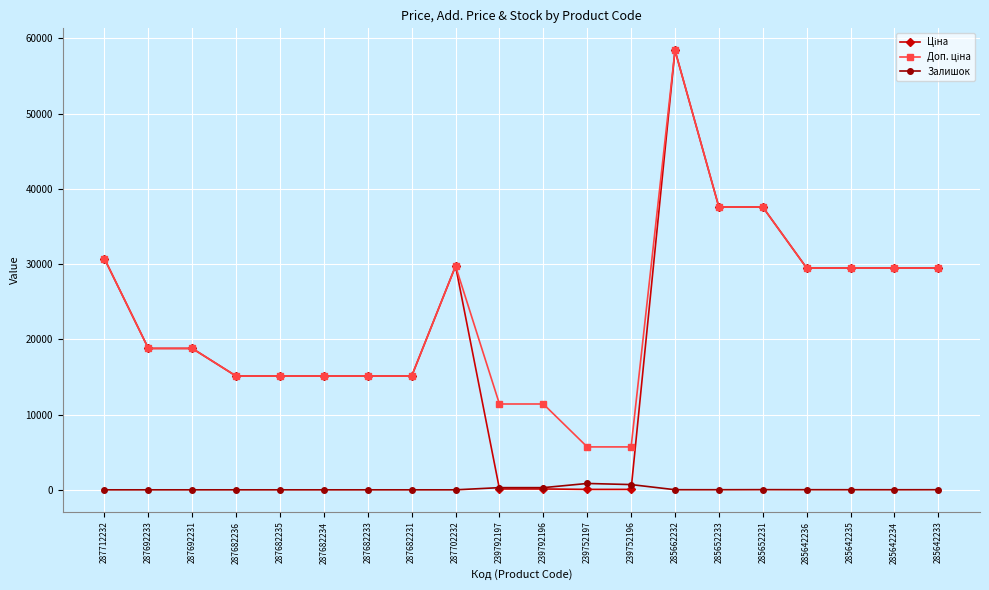

At which category is the sum across all series the highest?

285662232